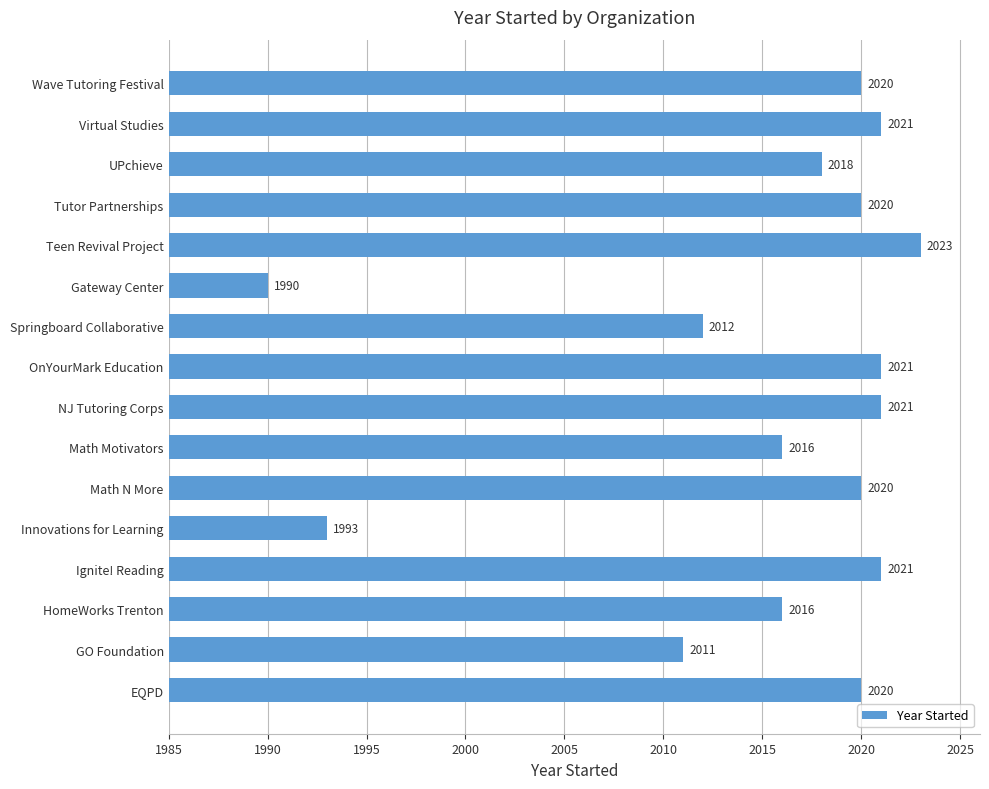

What is the minimum value shown in the chart?

1990